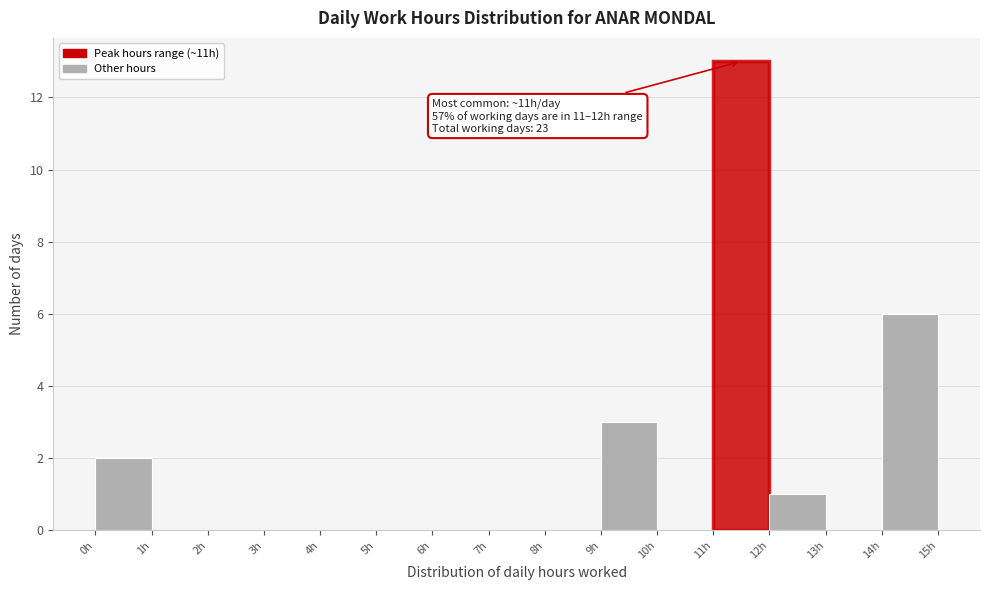

Over which range of the x-axis is the bar tallest?

11 to 12